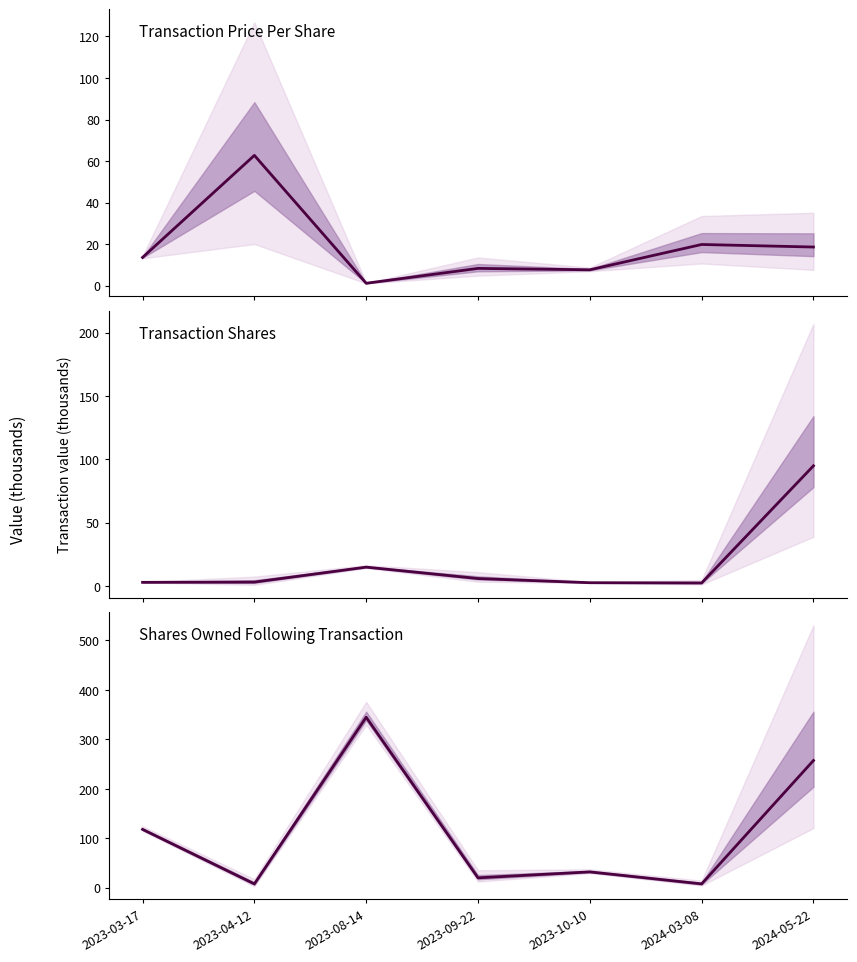

At which category does the chart reach its peak across all series?

2023-08-14